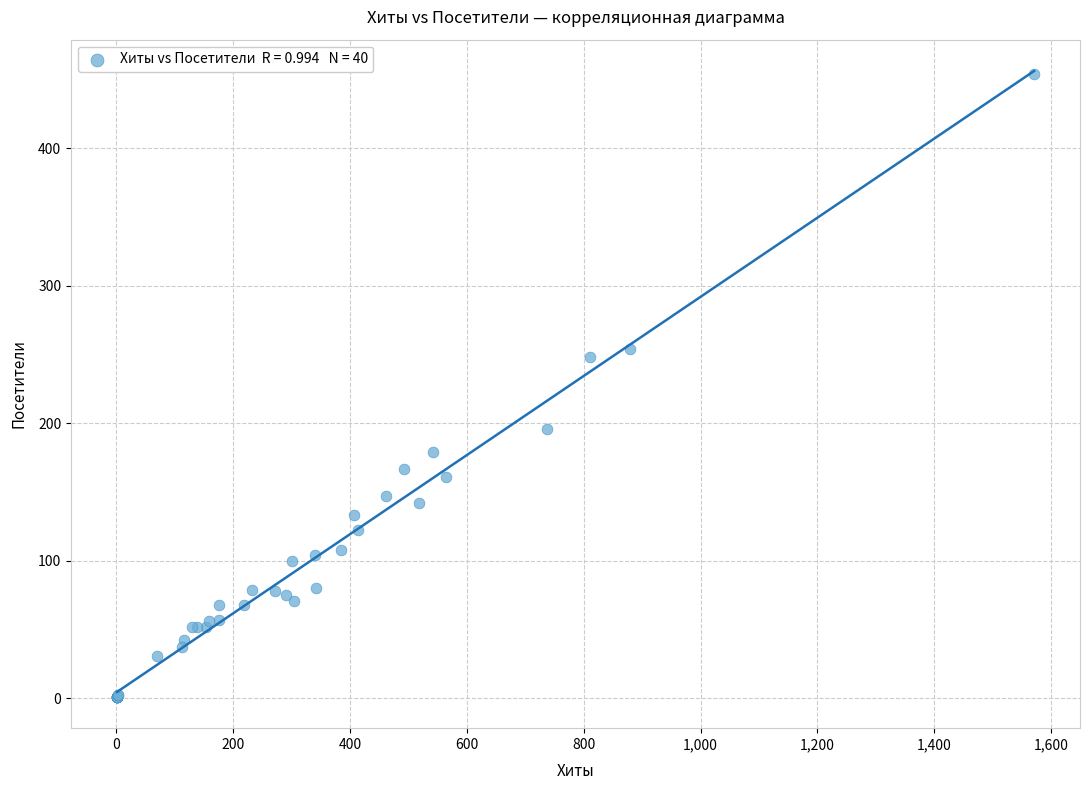

What Y value in the scatter plot is closest to 227?

248